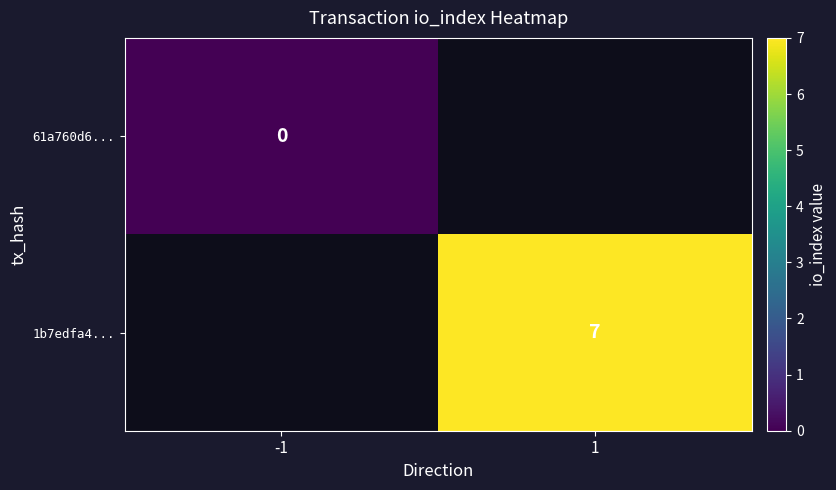

True or false: 1b7edfa4... has a value of 7 at 1.

True